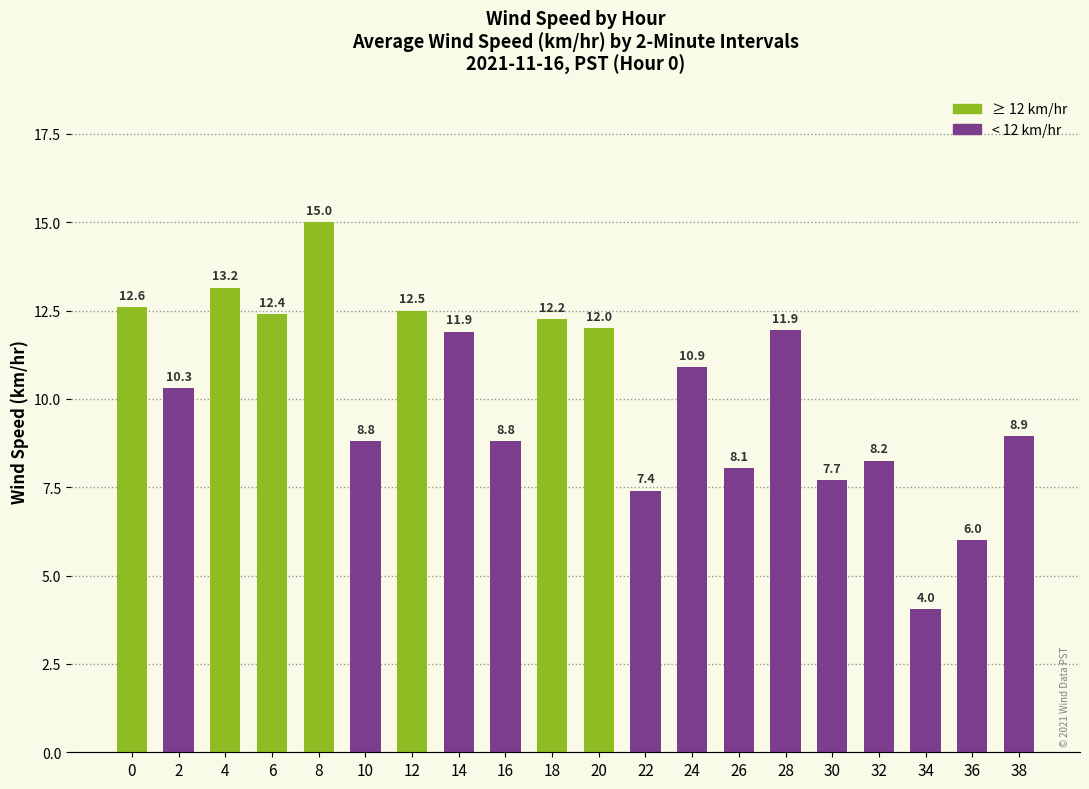

Which has a higher value, 12 or 24?

12